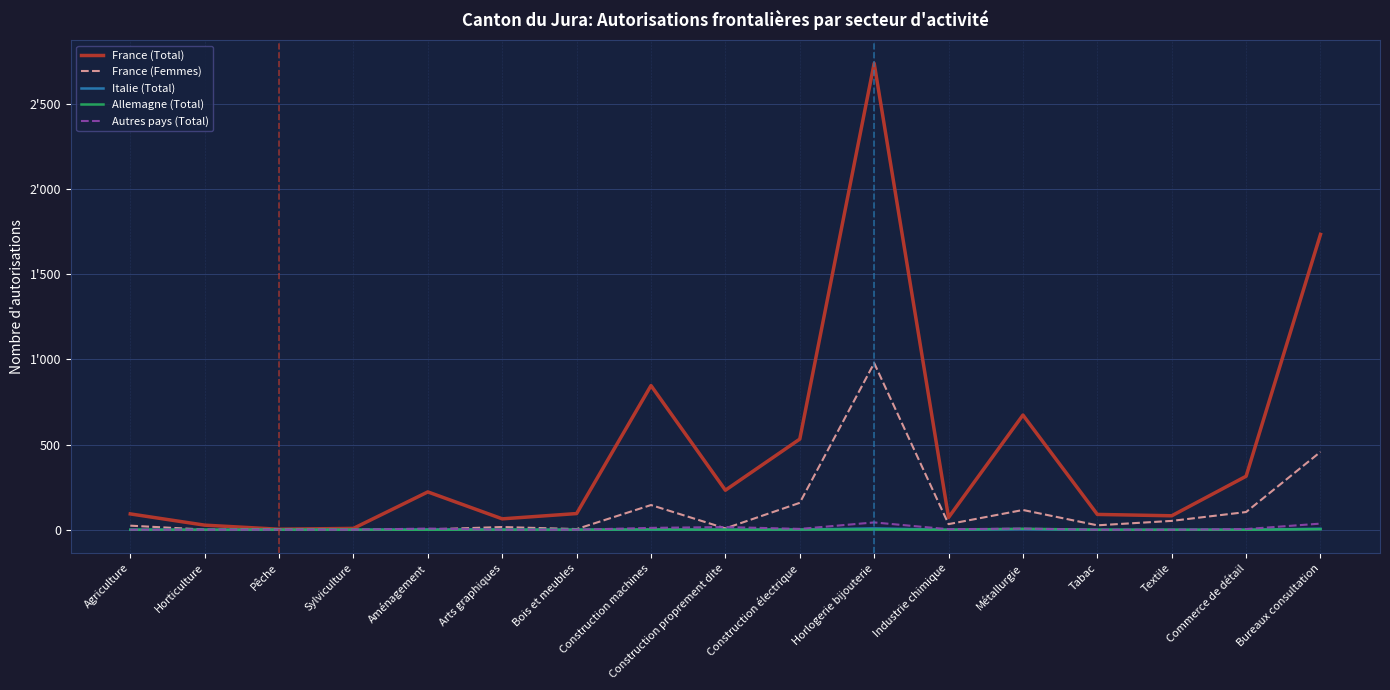

What is the spread (max minus min) of values at Bois et meubles?

95